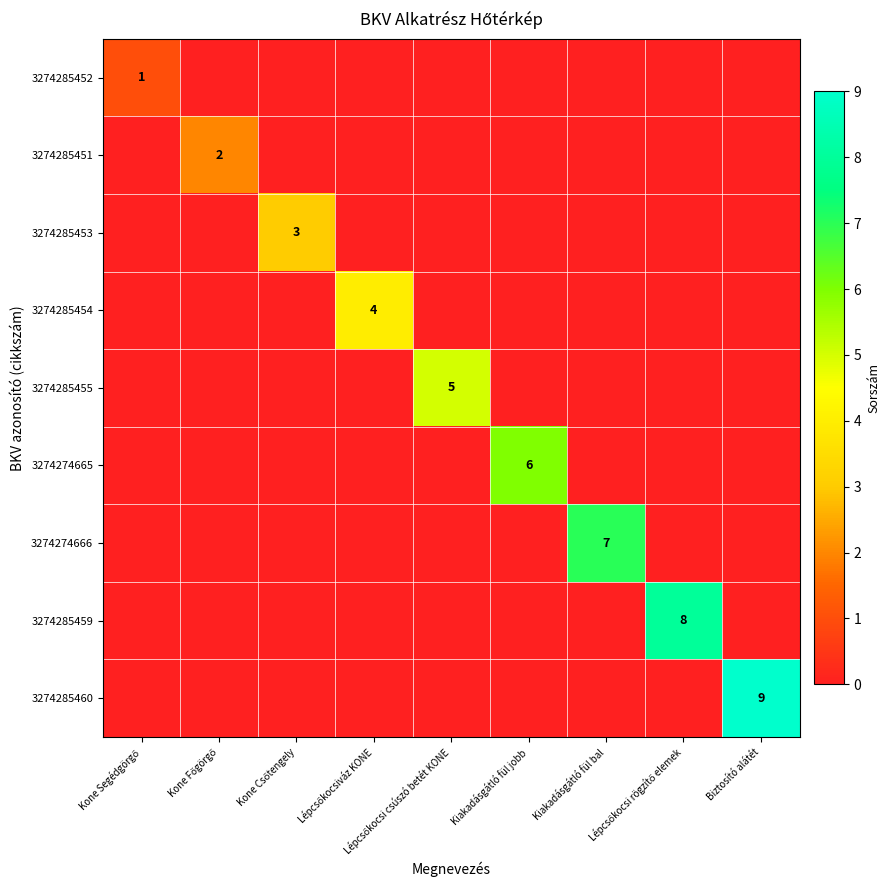

What is the difference between the maximum and minimum values in the 3274274666 series?

7